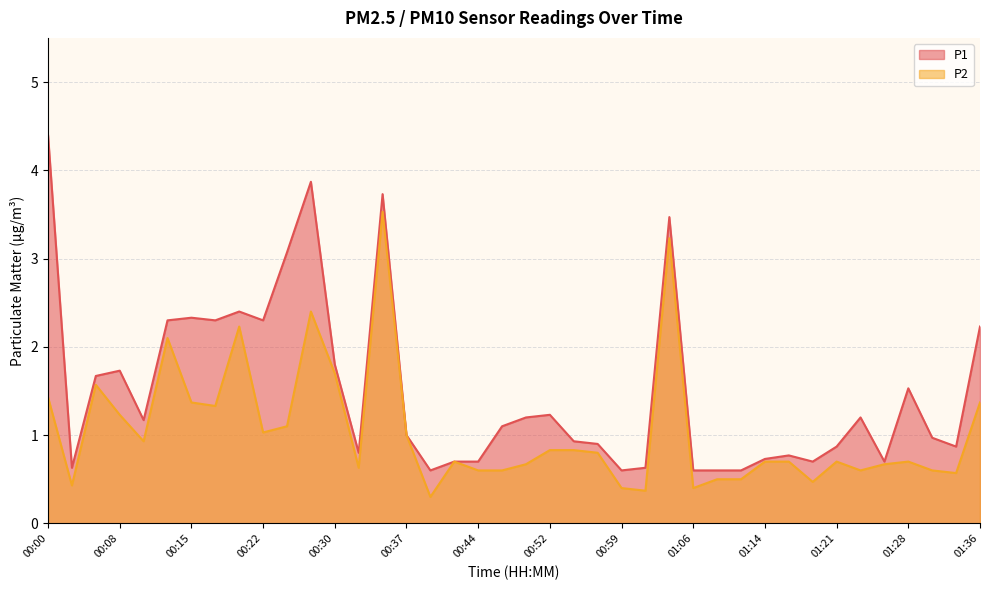

Which label corresponds to the smallest value in the chart?

00:39